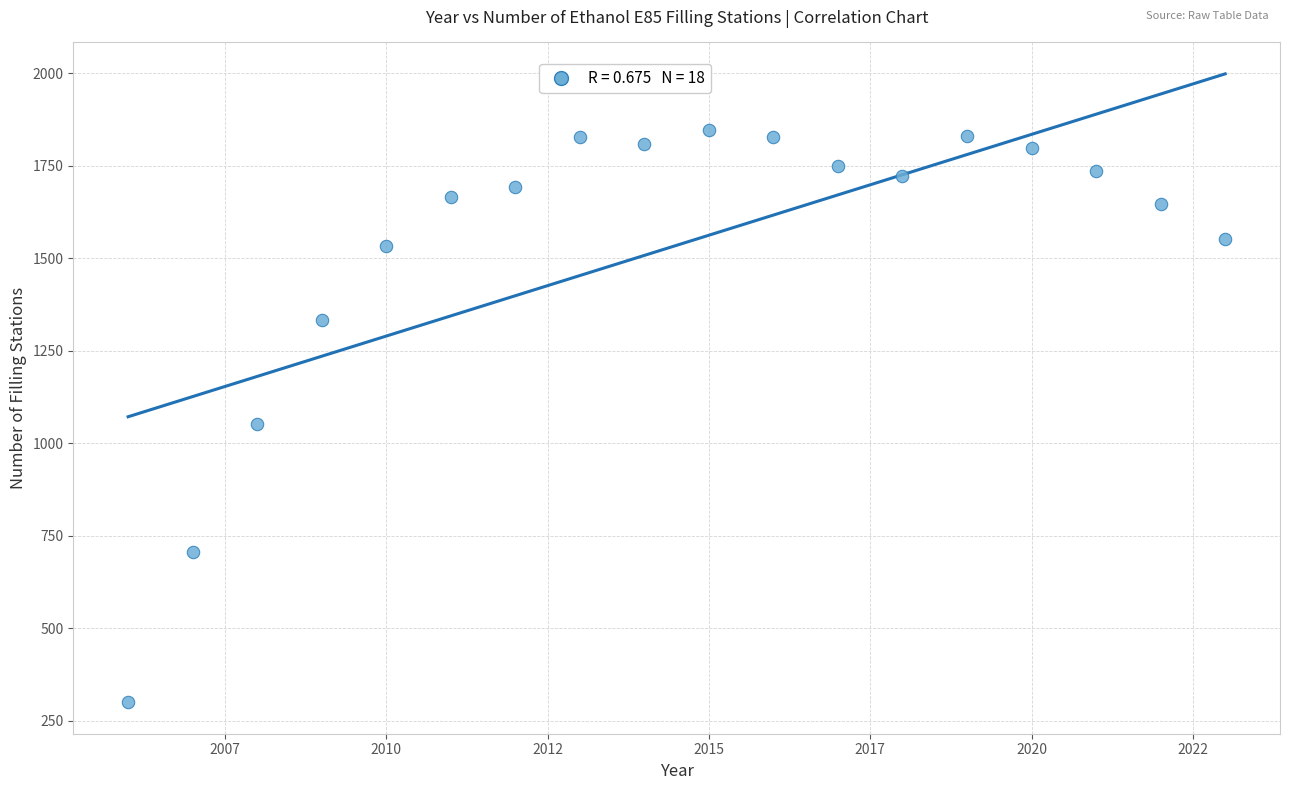

What is the range of X values (max minus min)?

17